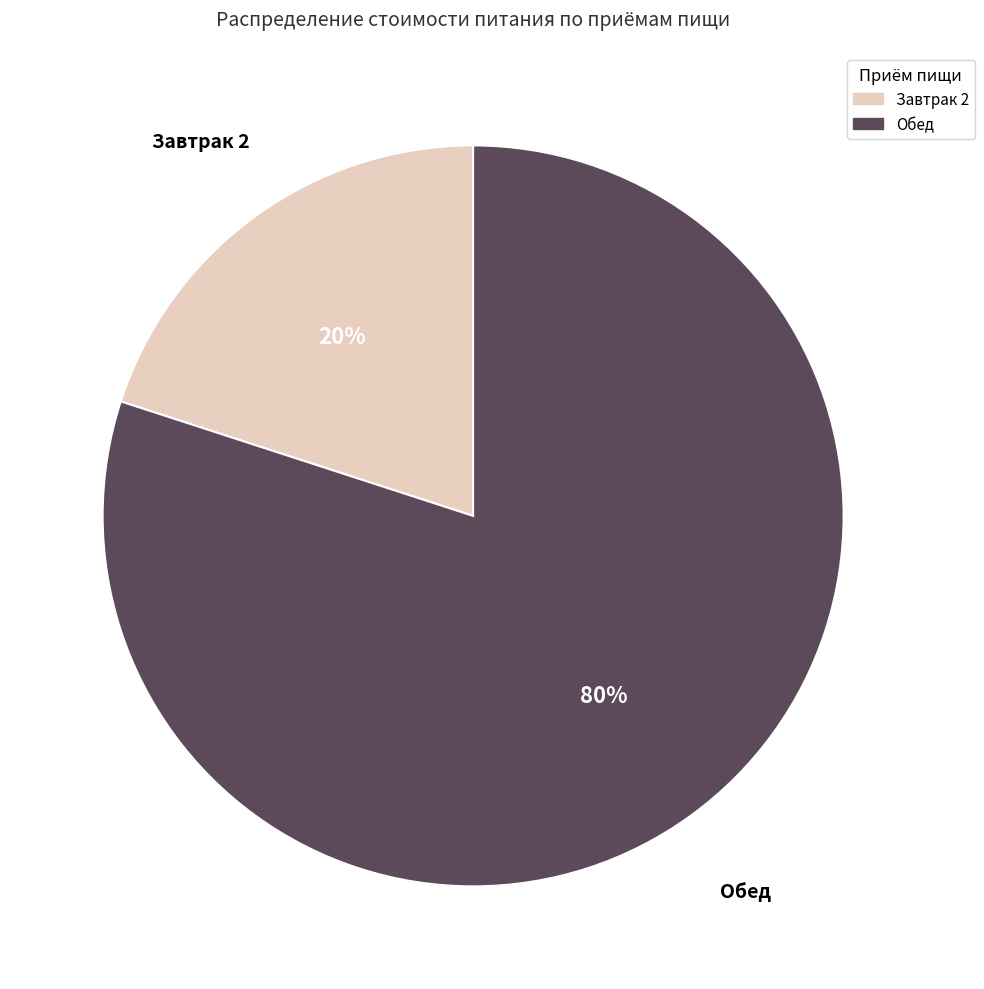

Does any single category account for the majority?

Yes